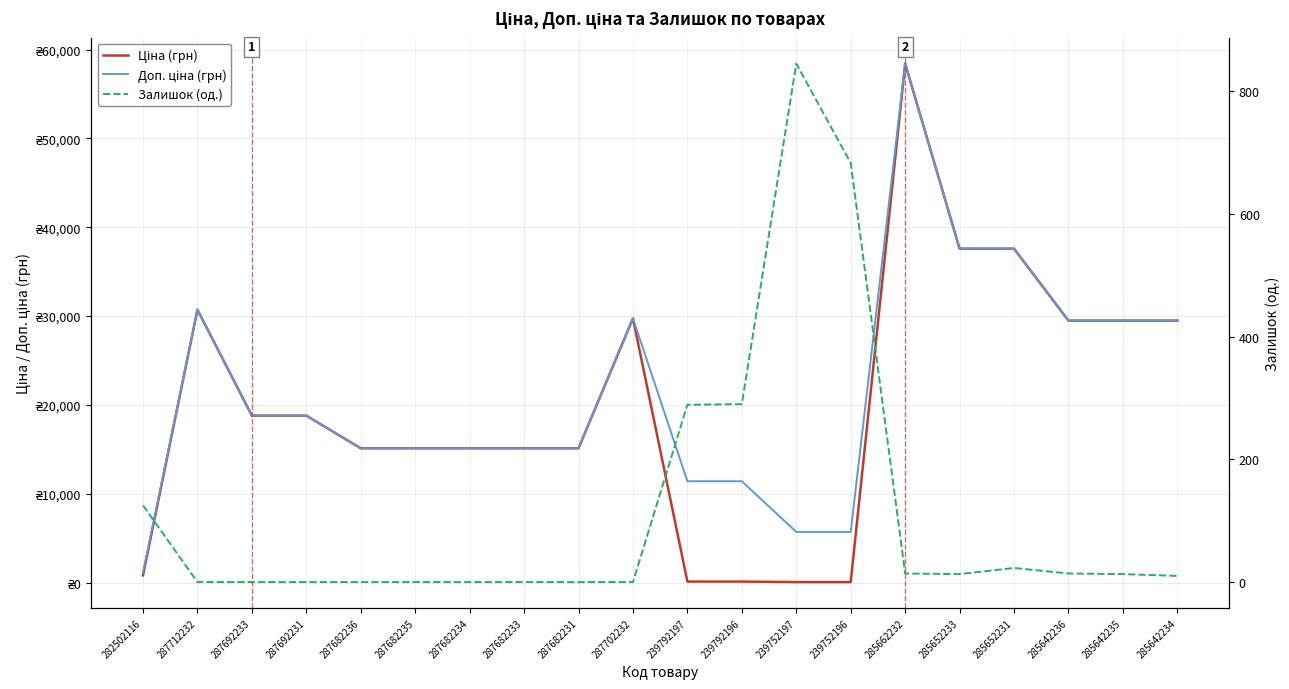

What is the maximum value for Залишок (од.)?

845.0